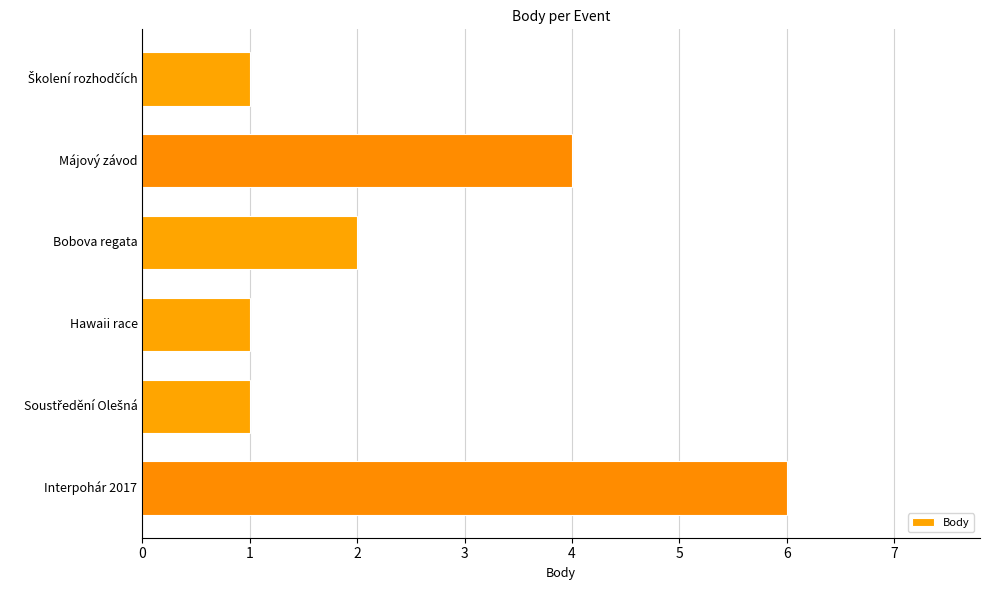

True or false: the data shows 4 at Májový závod.

True